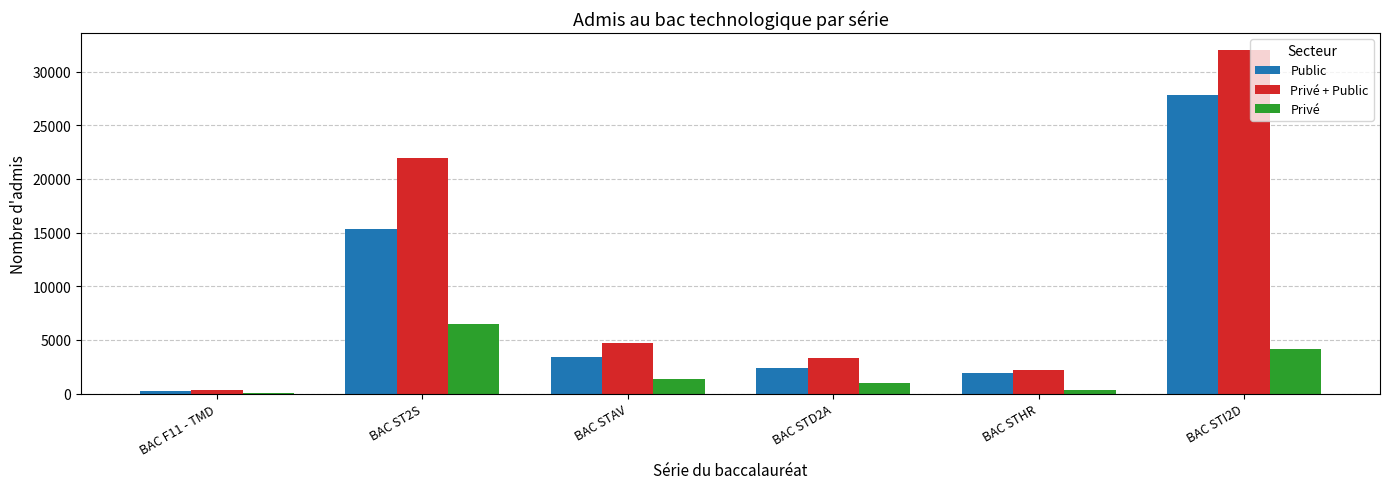

True or false: Privé + Public has a value of 4761 at BAC STAV.

True